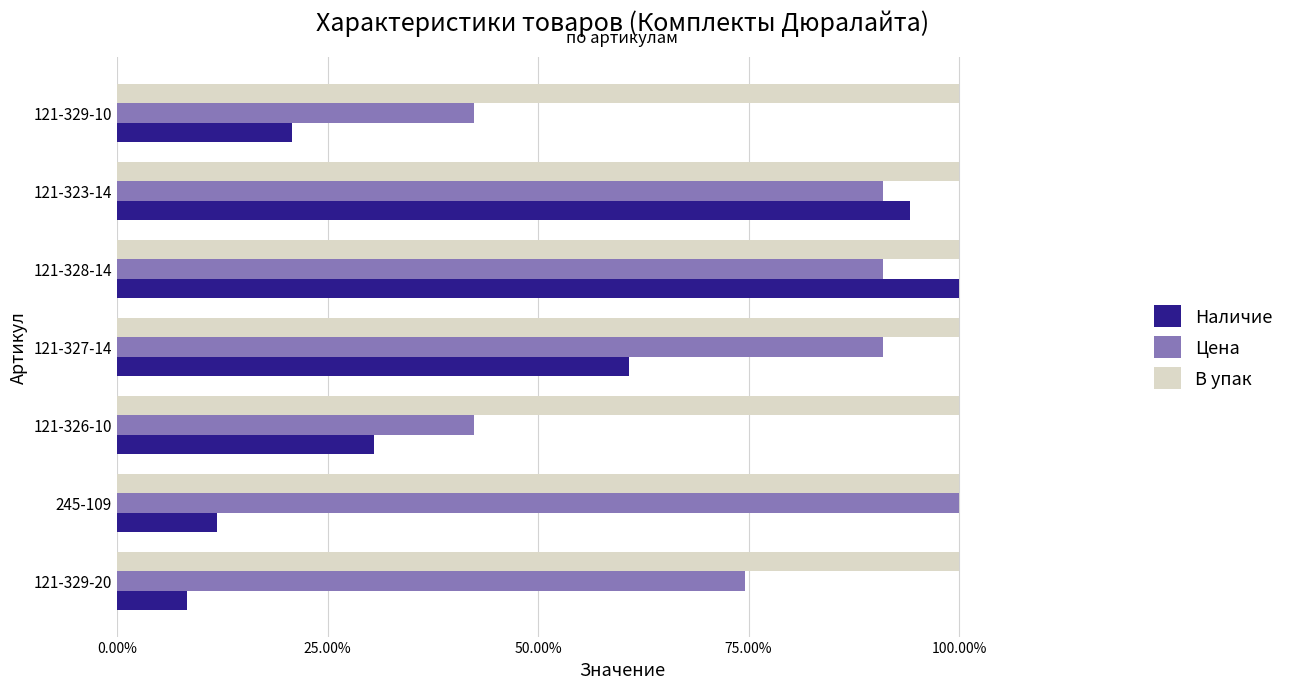

What is the average value of the Цена series?

0.8